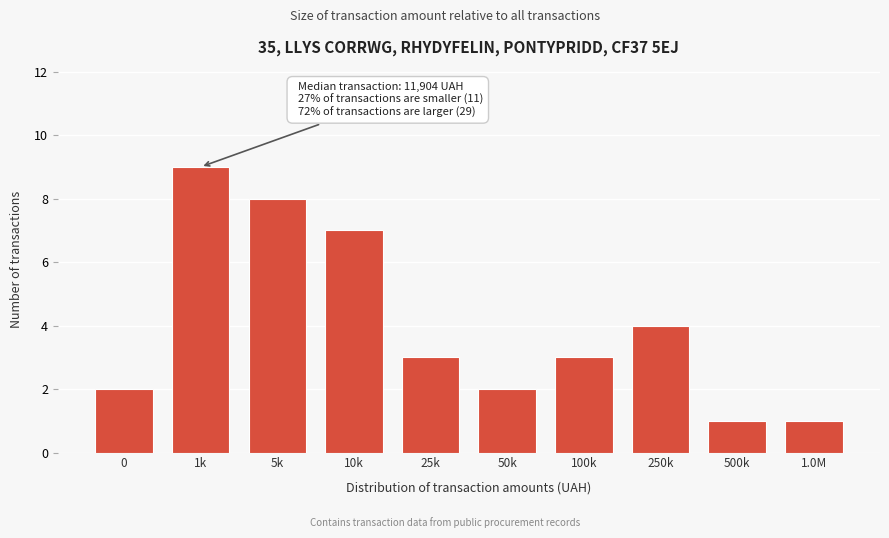

Reading left to right, transcribe all the data shown in this chart.

0=2	1k=9	5k=8	10k=7	25k=3	50k=2	100k=3	250k=4	500k=1	1.0M=1